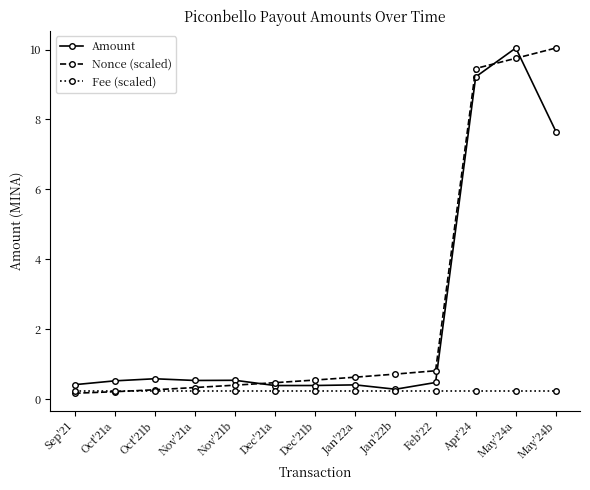

What is the label of the 9th point from the right?

Nov'21b